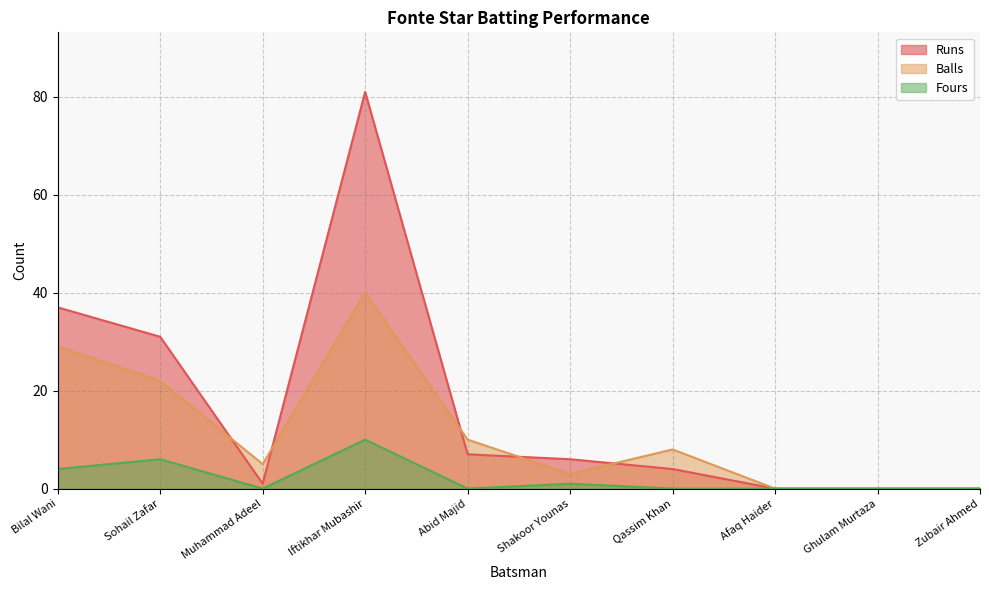

How many data points in Fours are above 0?

4